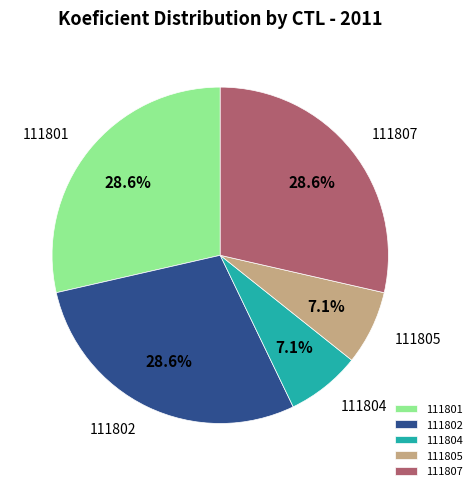

To the nearest percent, what is the combined percentage of 111807 and 111805?

36%